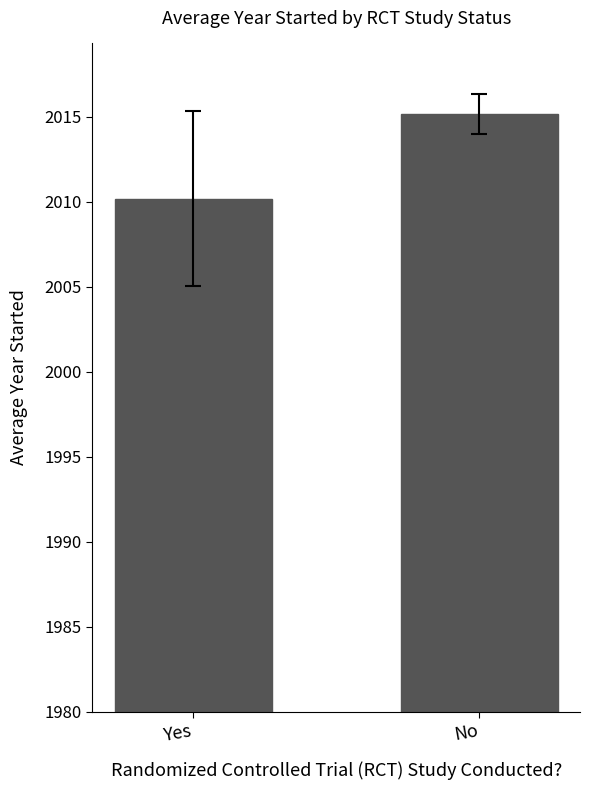

How many data points does each series have?

2